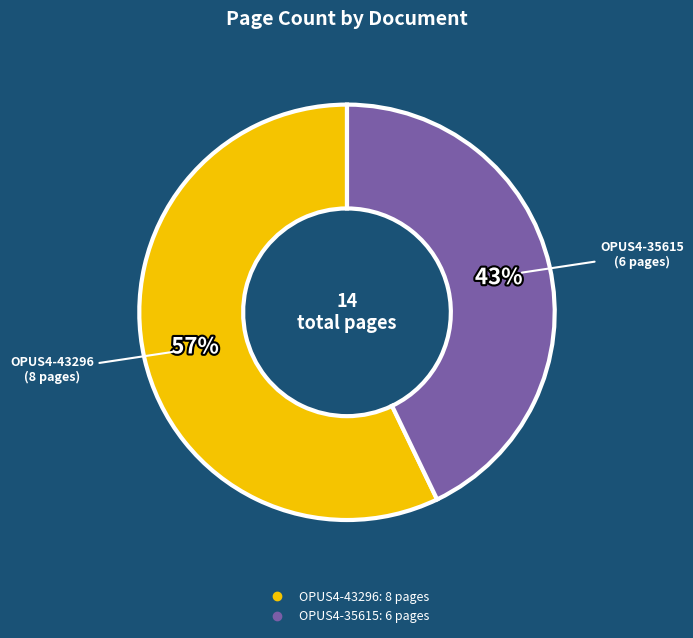

Is it true that OPUS4-43296 is 72% of the pie?

False